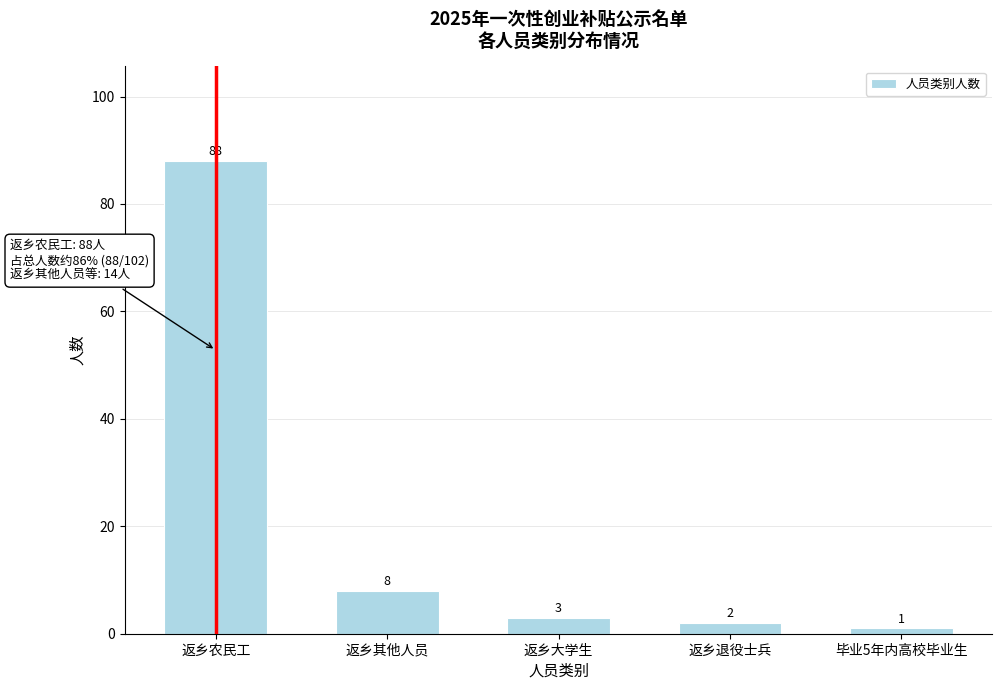

Reading left to right, list all the values displayed in this chart.

88	8	3	2	1